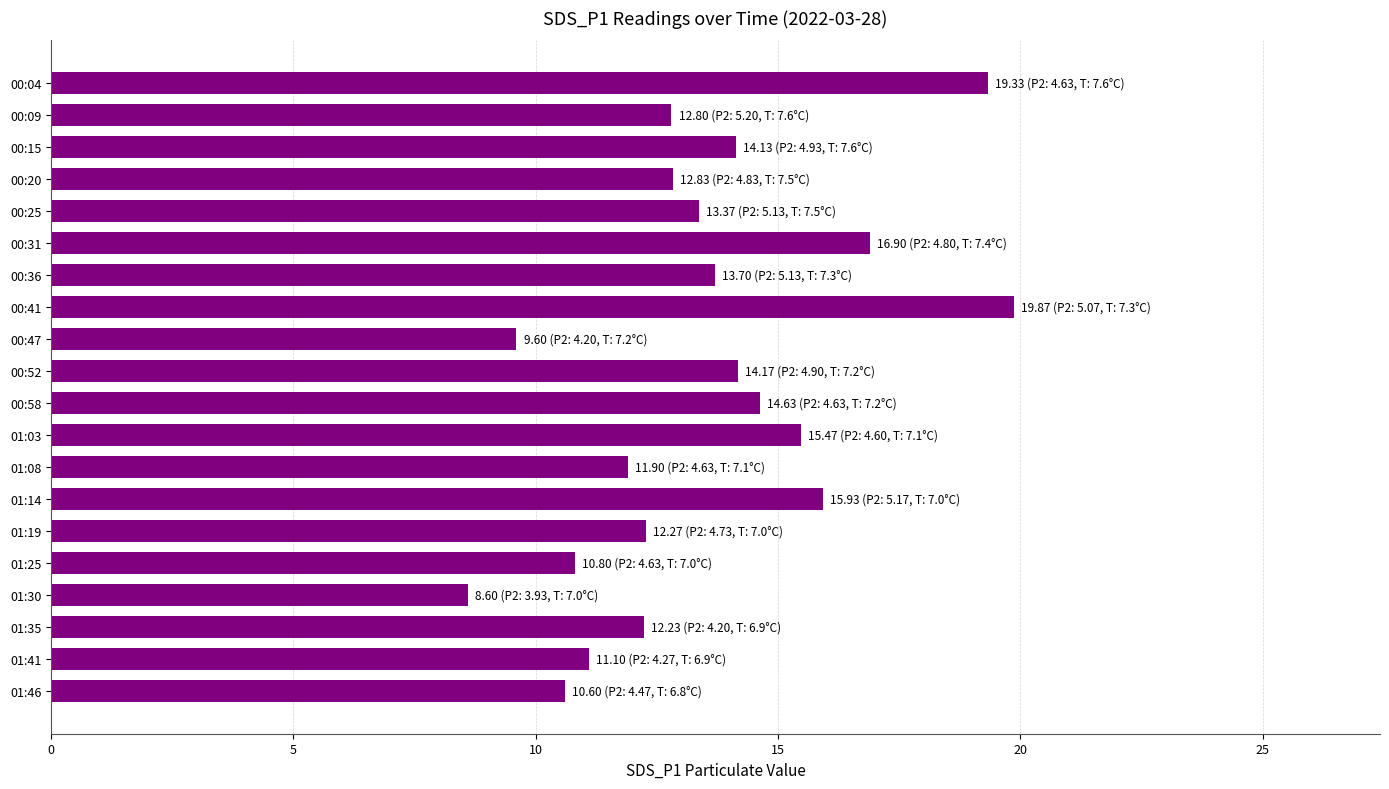

The value at 00:20 is 12.8. True or false?

True